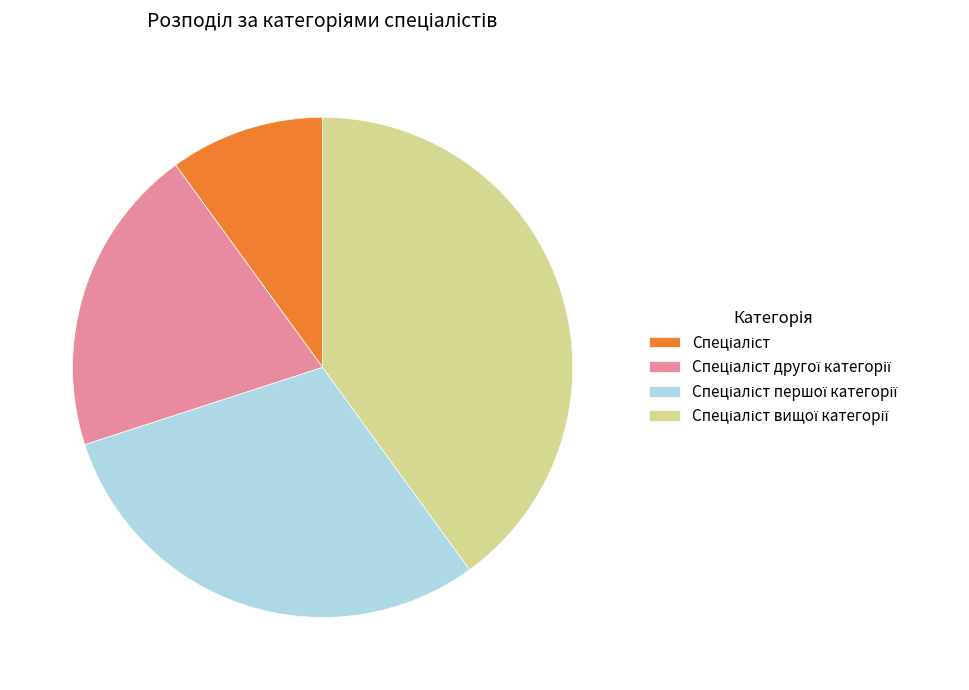

Is there any slice that represents more than half of the pie?

No